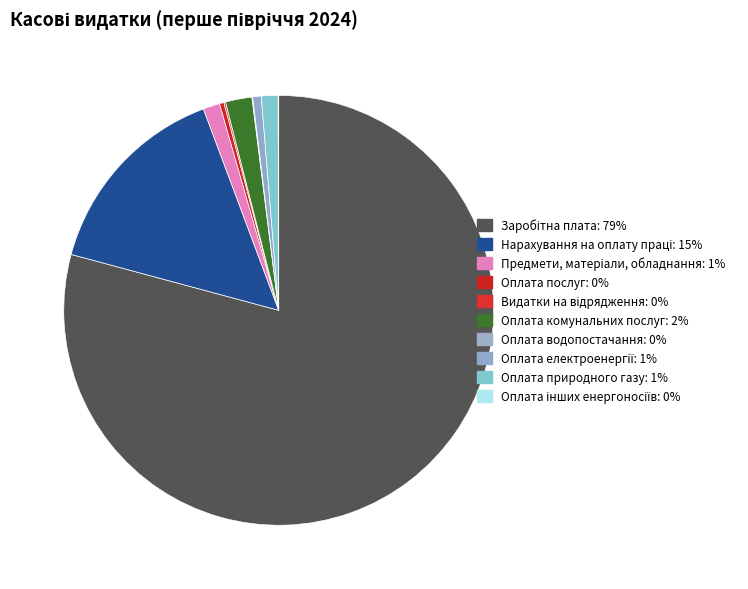

How many slices are in this pie chart?

10